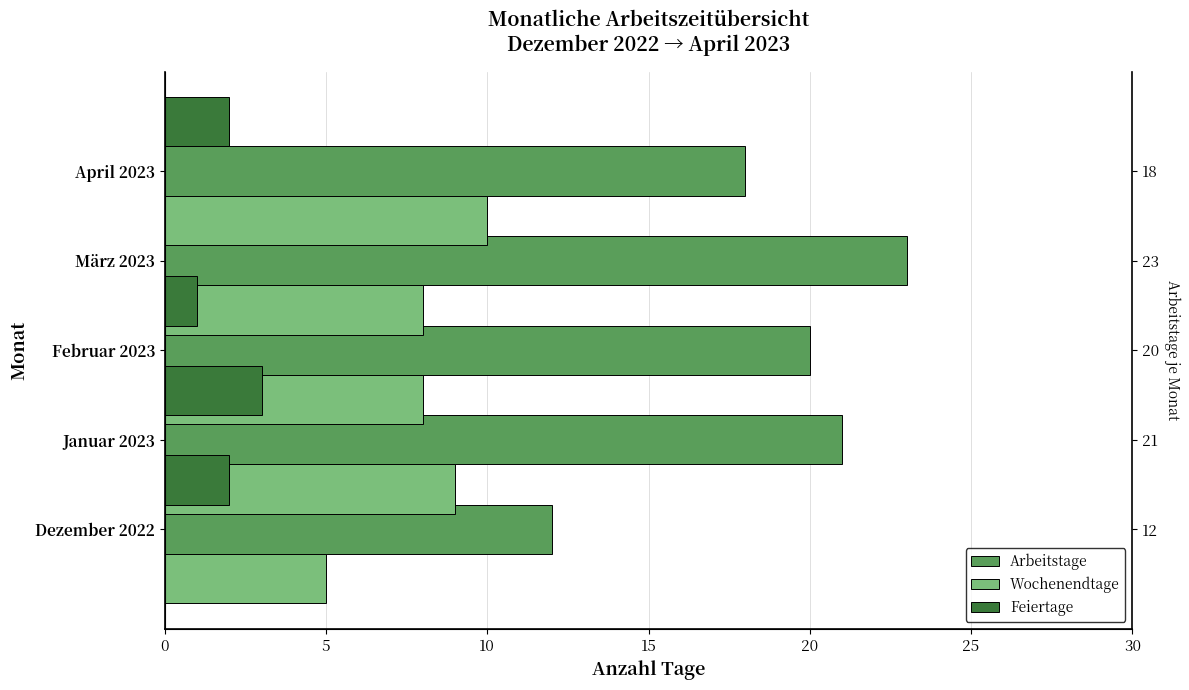

Is the value of Wochenendtage at 10 greater than the value of Feiertage at 20?

Yes